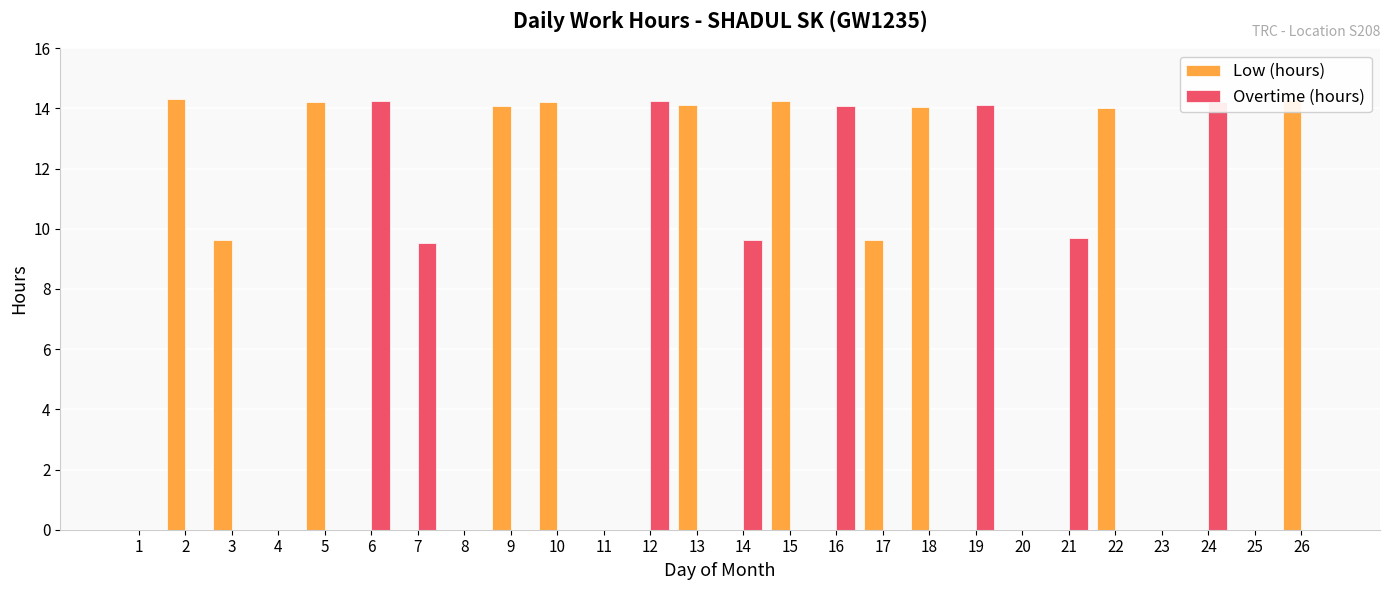

The value of Low (hours) at 11 is 0.0. True or false?

True